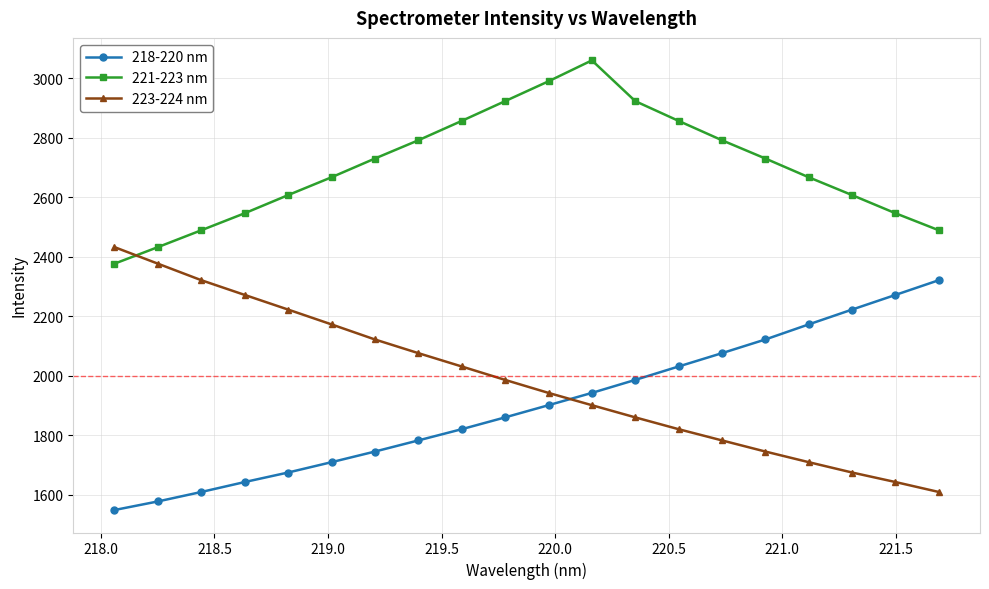

What is the sum of all 223-224 nm values?

39710.7